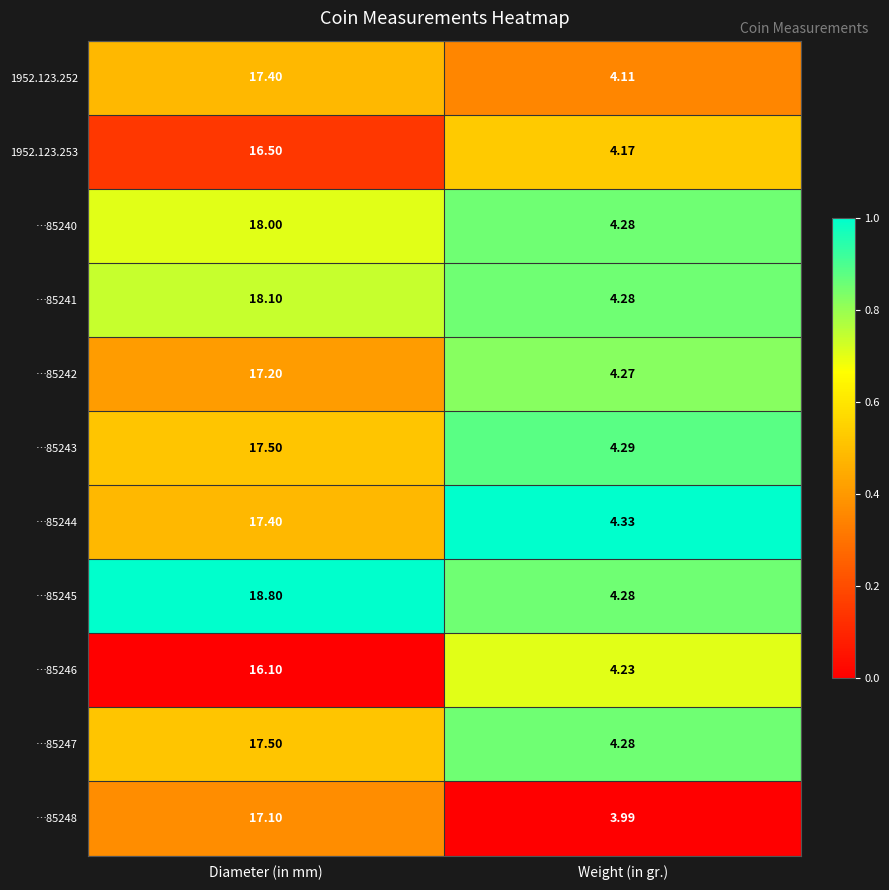

At which label is …85243 closest to 10?

Weight (in gr.)